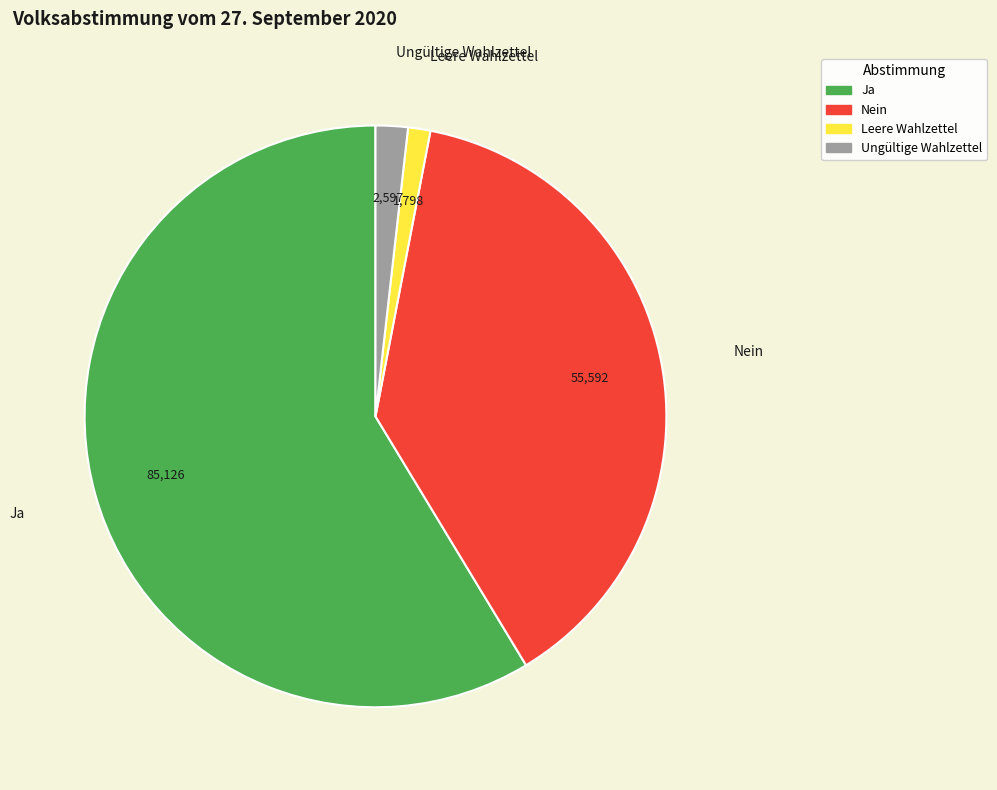

Count the number of slices in the pie.

4